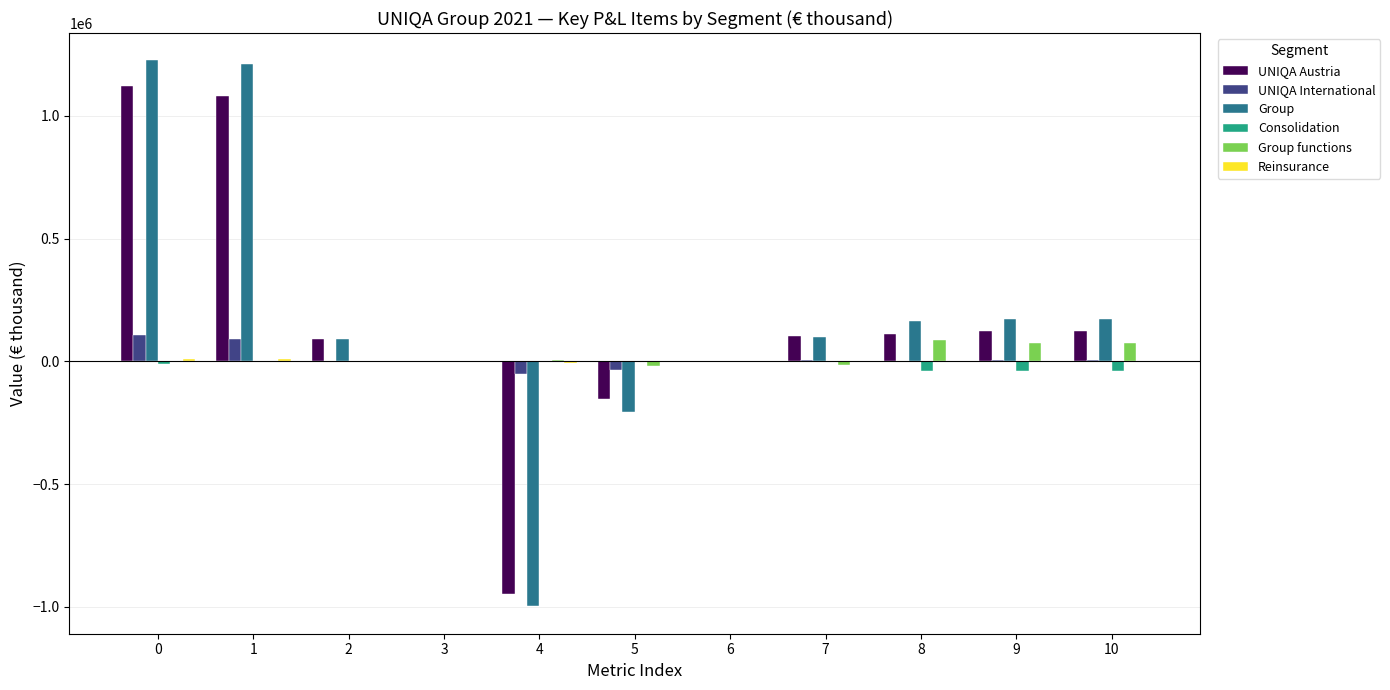

What is the maximum value shown in the chart?

1226458